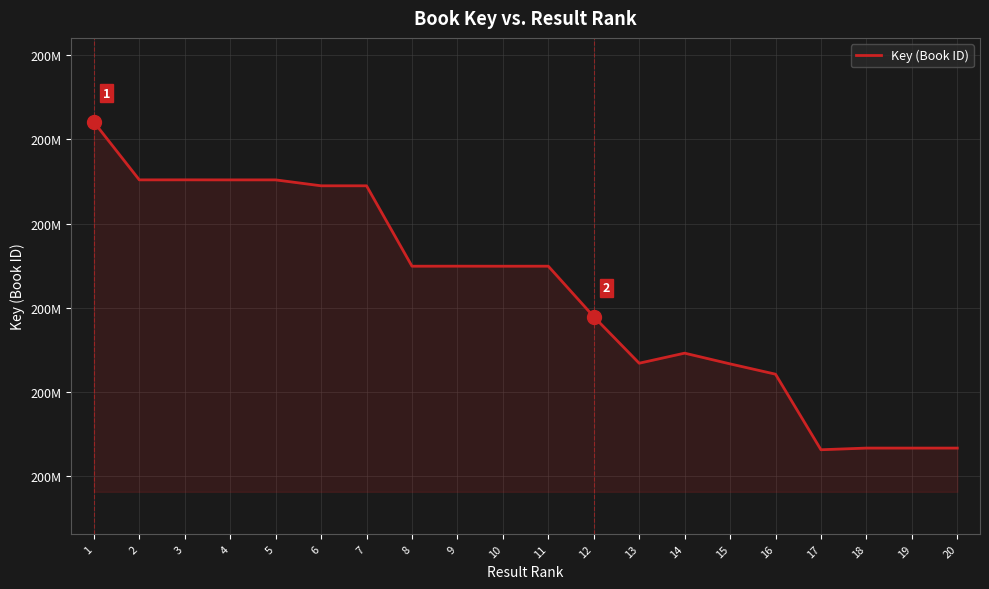

The value at 8 is 204928804. True or false?

True